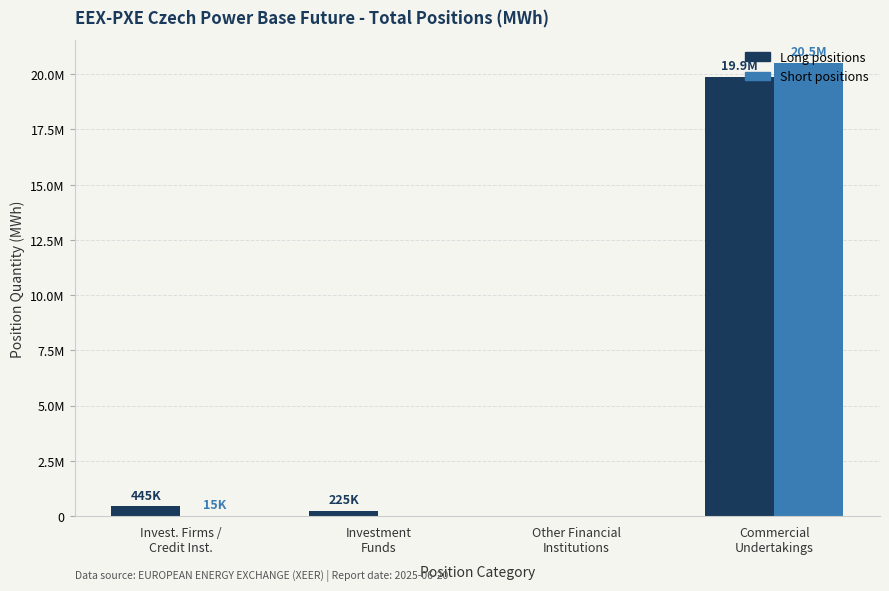

Are the bars grouped side by side (vs. stacked)?

Yes